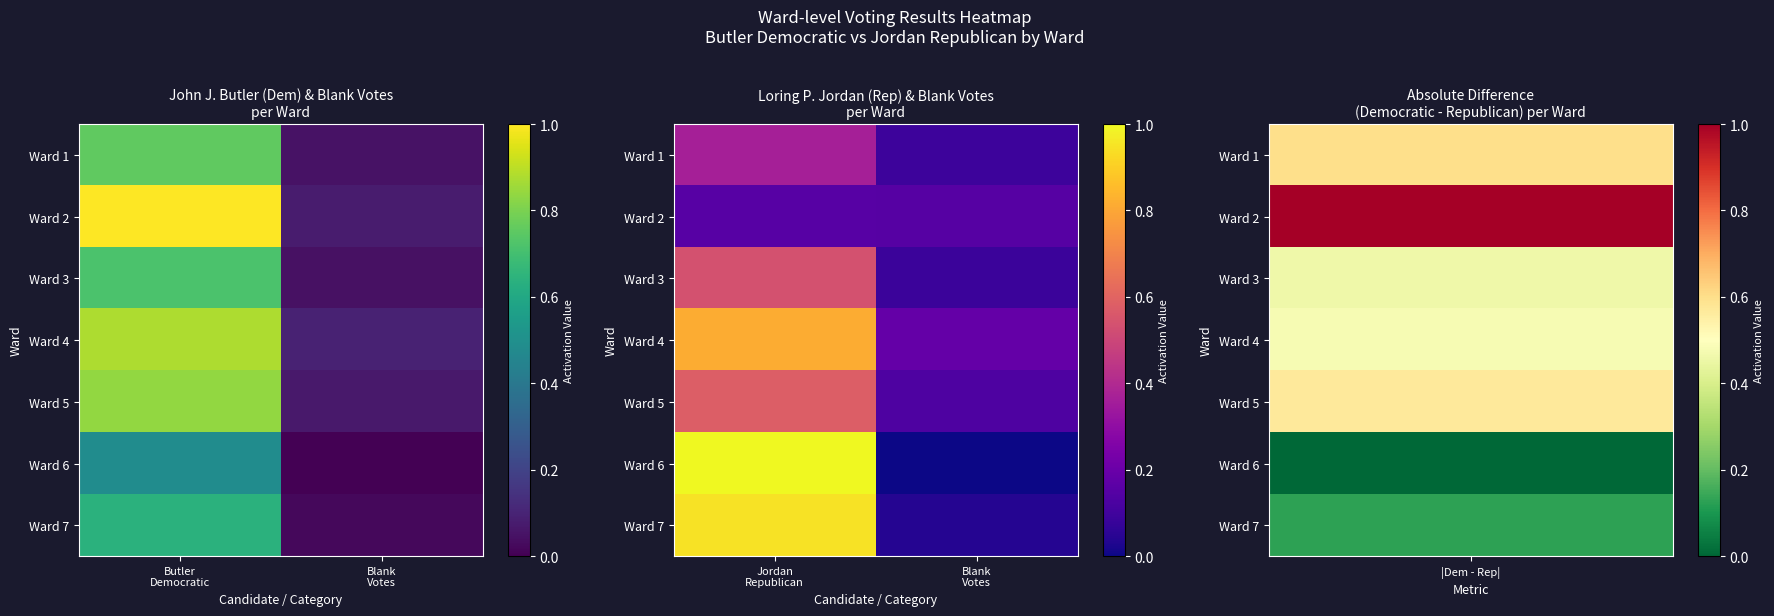

Is the value of Ward 2 at Blank Votes greater than the value of Ward 7 at Jordan Republican?

No